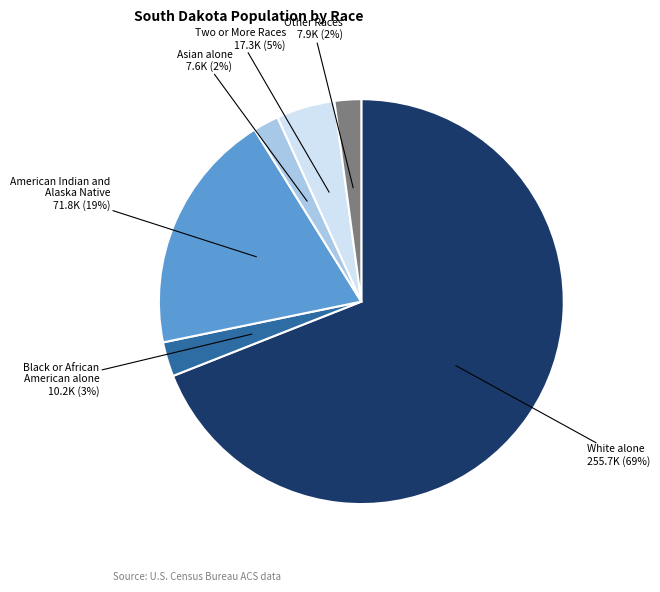

Between Black or African American alone and American Indian and Alaska Native, which is larger?

American Indian and Alaska Native